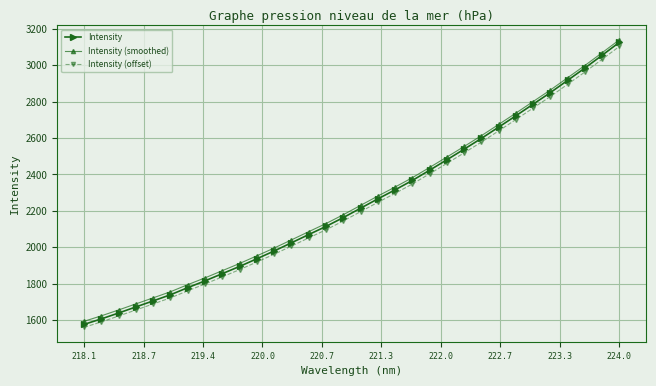

True or false: Intensity (offset) and Intensity (smoothed) intersect in this chart.

False